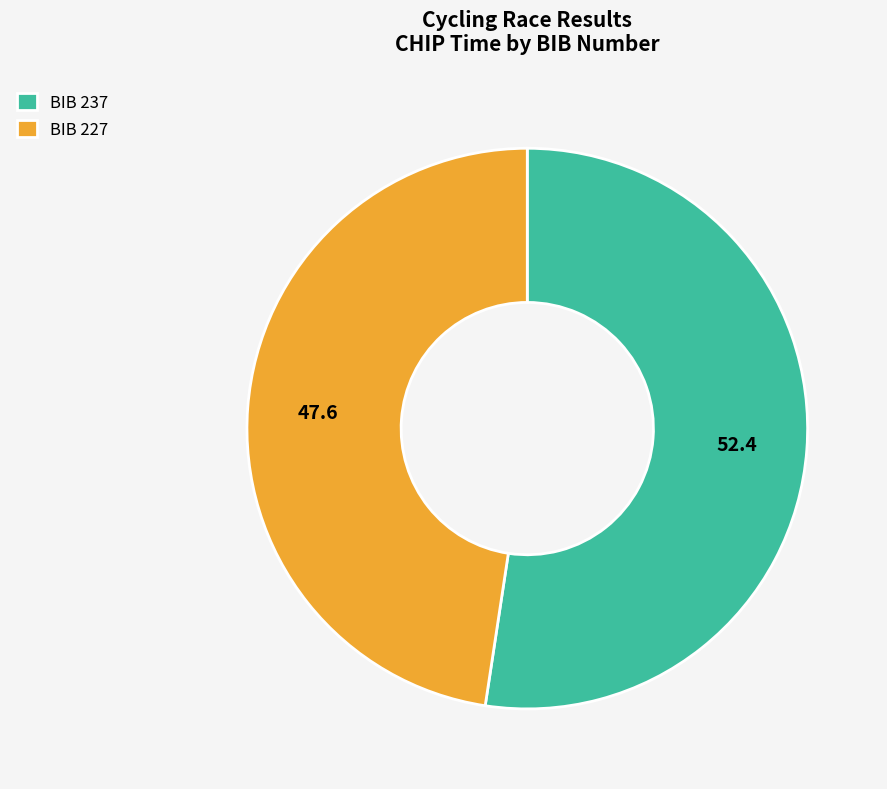

Which category has the smallest portion of the pie?

BIB 227